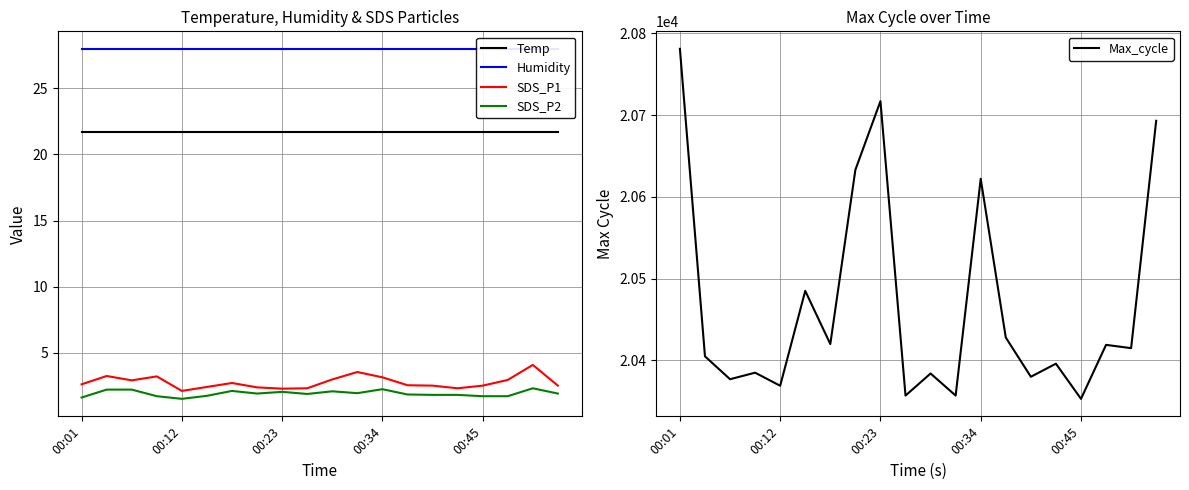

What is the total value across all series at 14?

20434.0